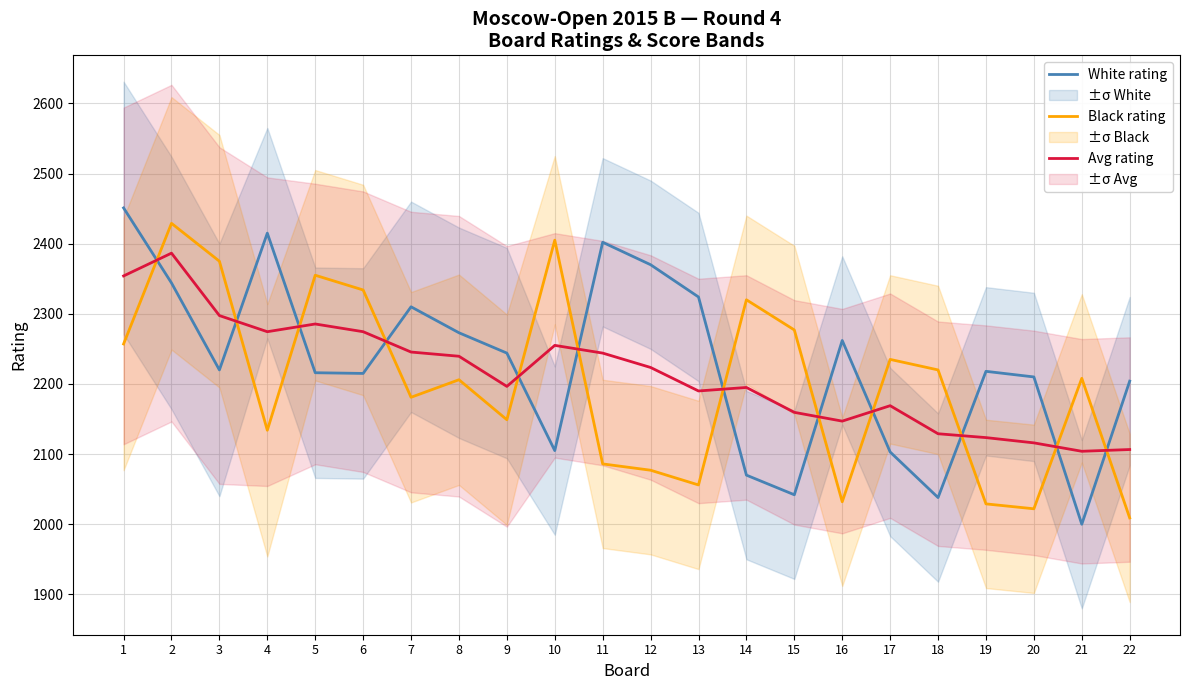

What is the sum of all White rating values?

49036.0